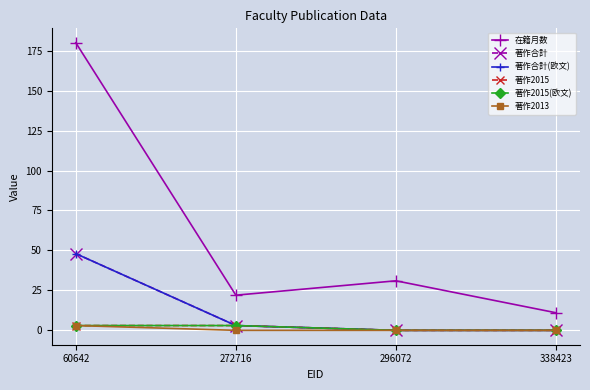

At which category does 在籍月数 reach its first local valley?

272716